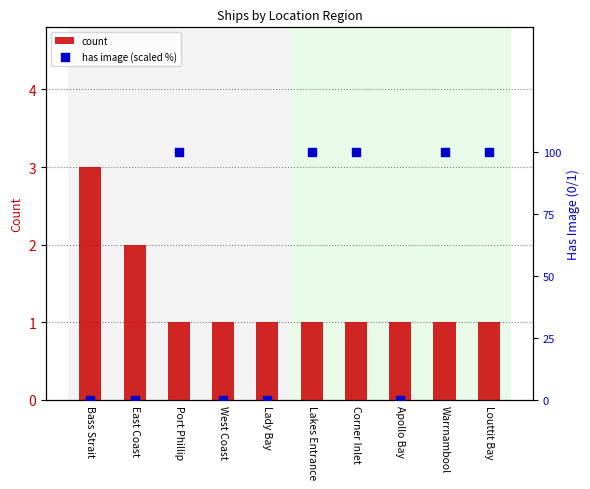

Which series contains the highest Y value?

has image (scaled %)